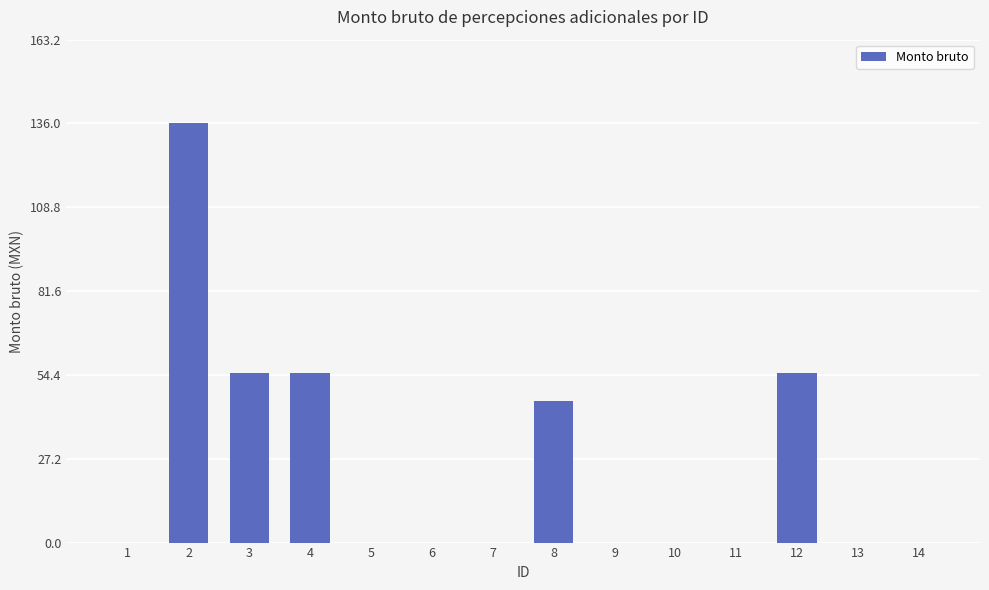

Are the bars grouped side by side (vs. stacked)?

No